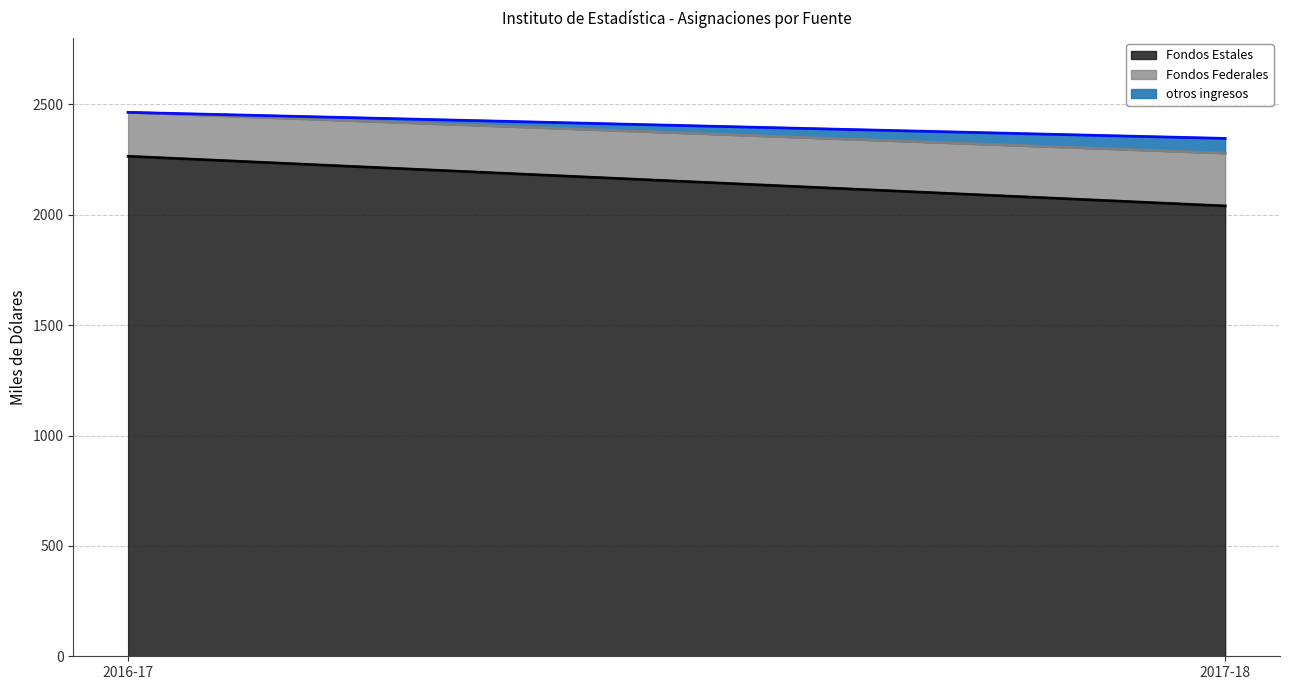

What are all the series names shown in the legend?

Fondos Estales, Fondos Federales, otros ingresos